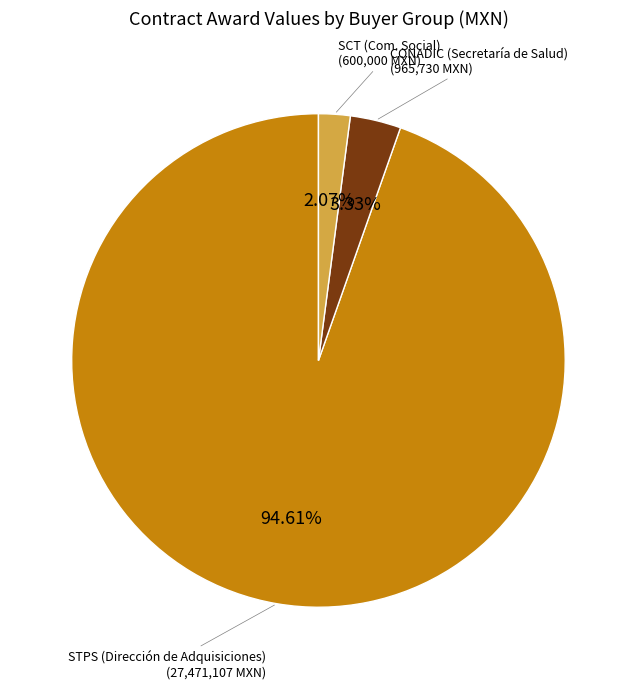

Does any single category account for the majority?

Yes